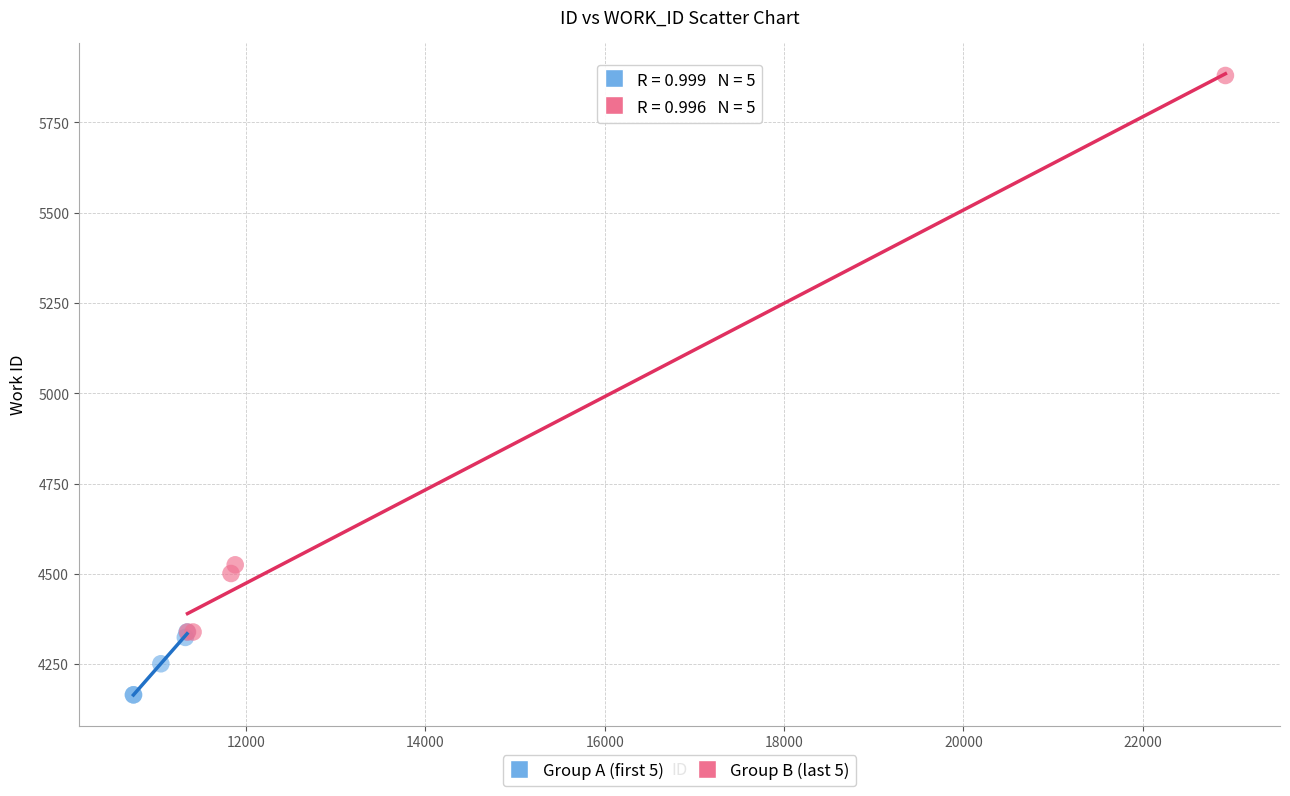

Which series has the largest Y range (max minus min)?

Group B (last 5)